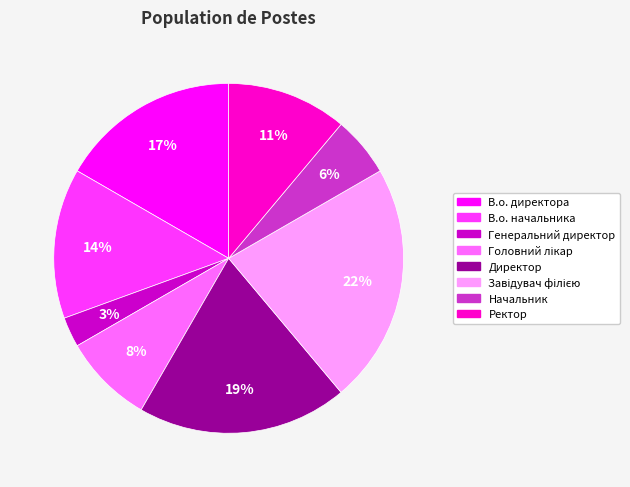

What percentage is the Начальник slice, to the nearest percent?

6%